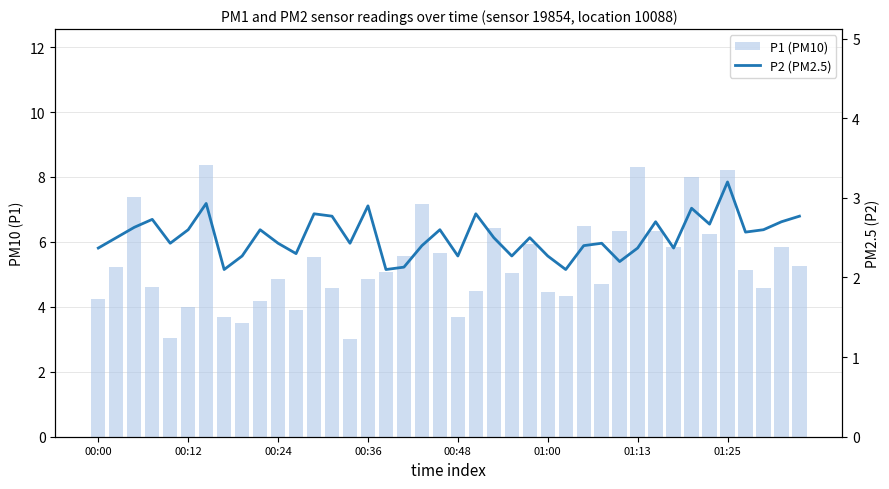

The value of P2 (PM2.5) at 27 is 2.4. True or false?

True